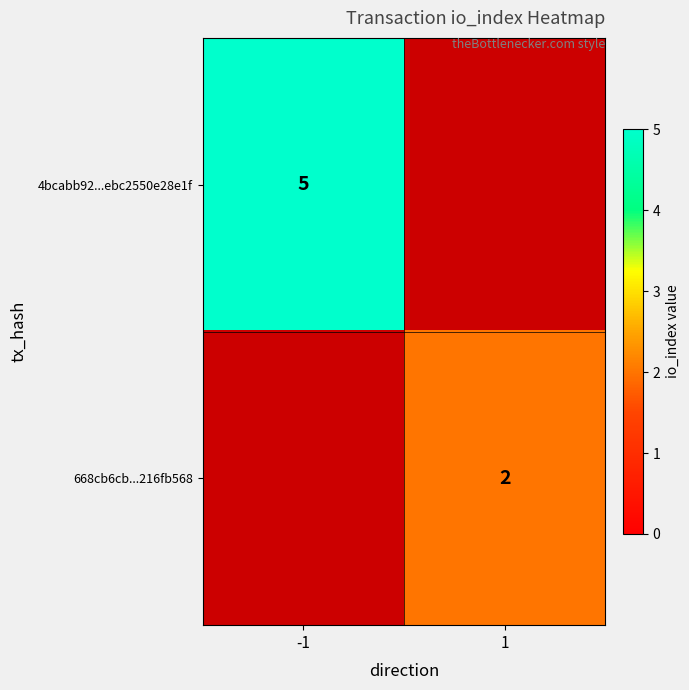

Which label corresponds to the smallest value in the chart?

1